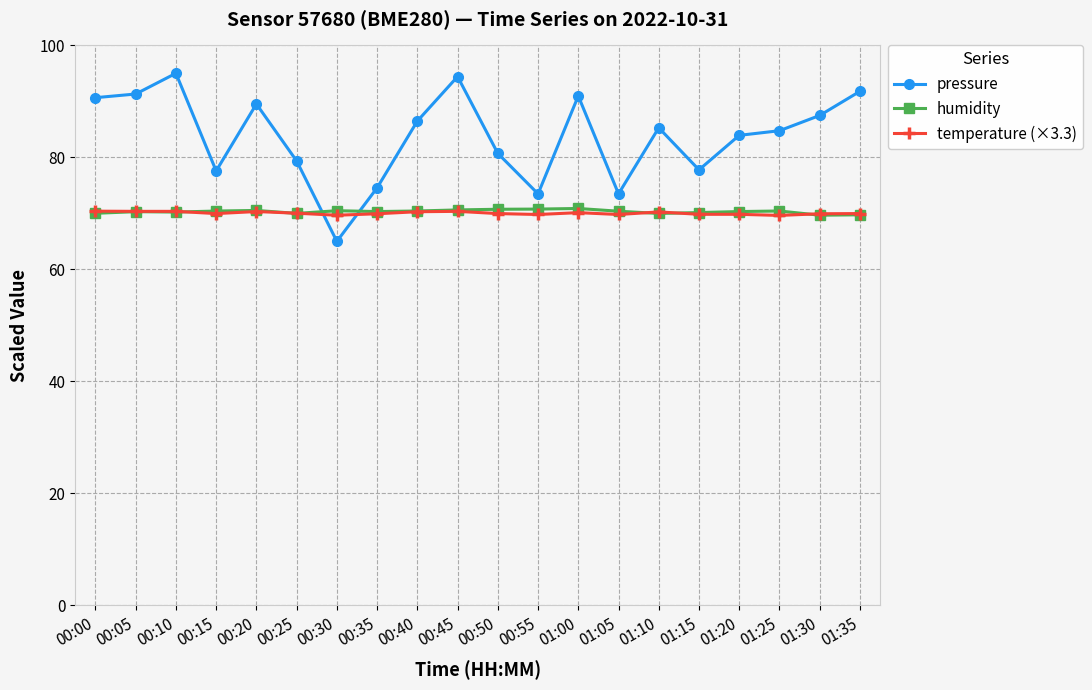

What is the approximate value of humidity at 01:15?

70.1